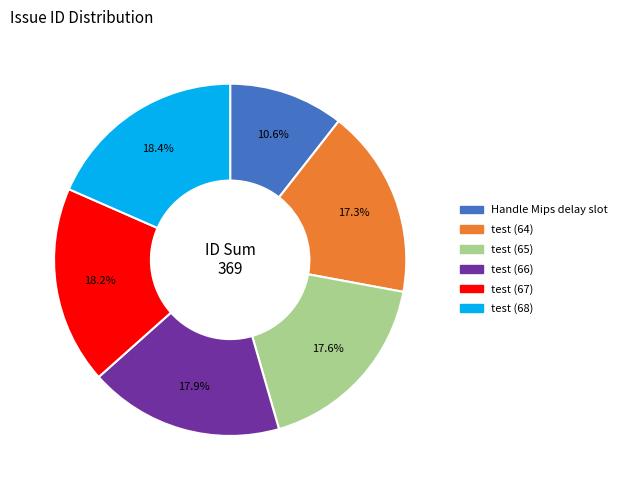

Is it true that test (64) is 17% of the pie?

True